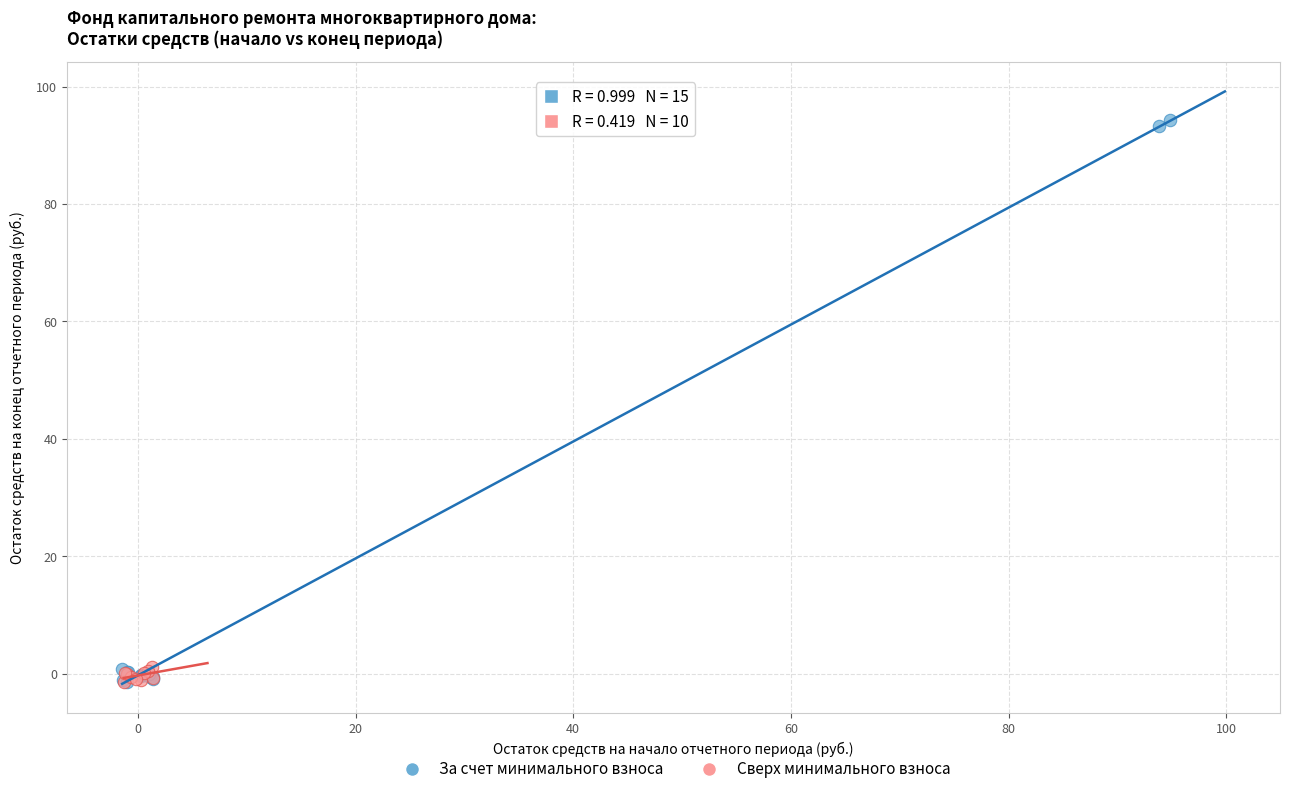

Which series has the widest spread of Y values?

За счет минимального взноса